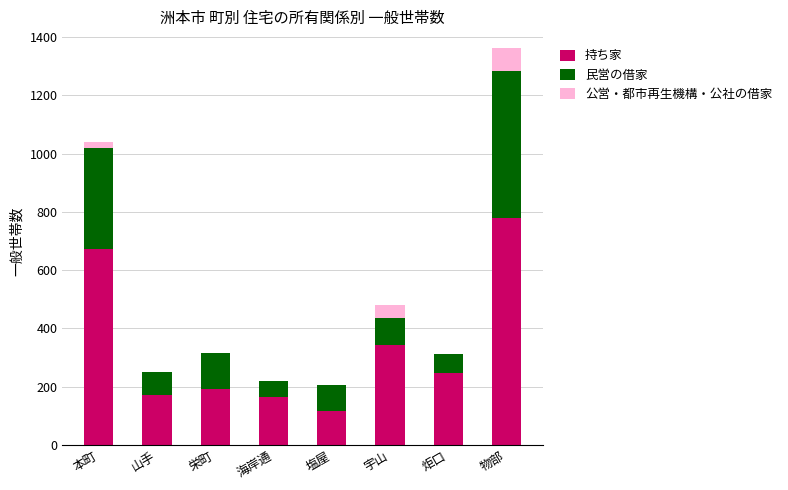

What is the total value across all series at 海岸通?

221